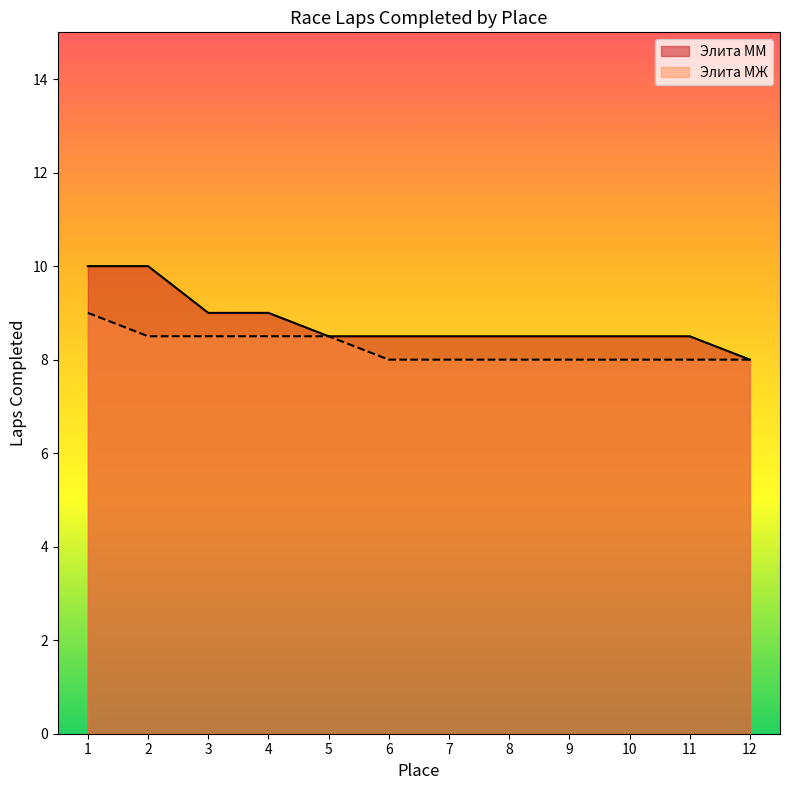

How many lines are shown in the chart?

2